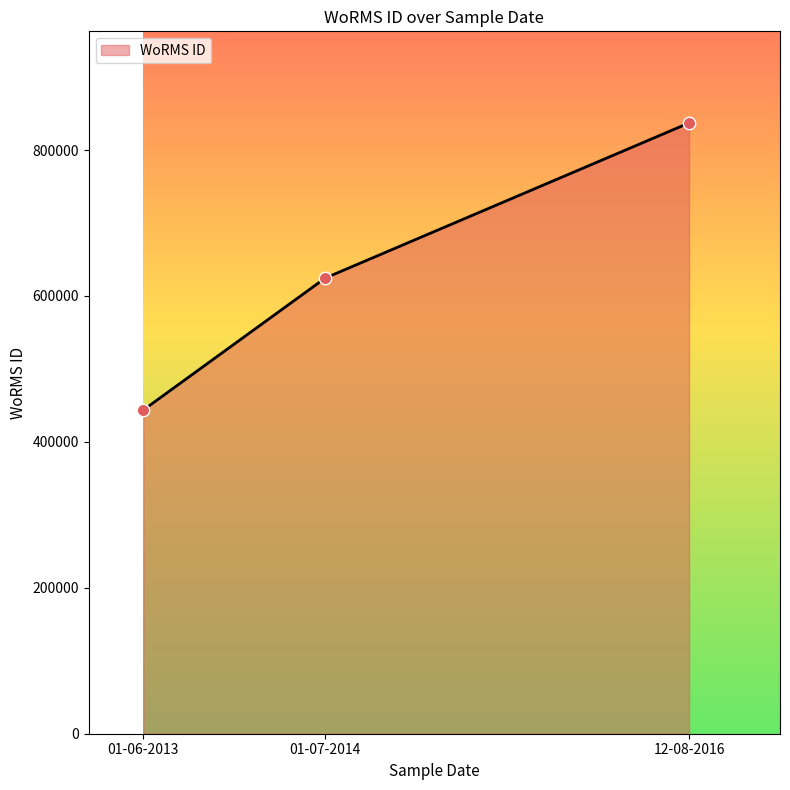

Approximately how many times larger is the value at 12-08-2016 compared to 01-06-2013?

1.9